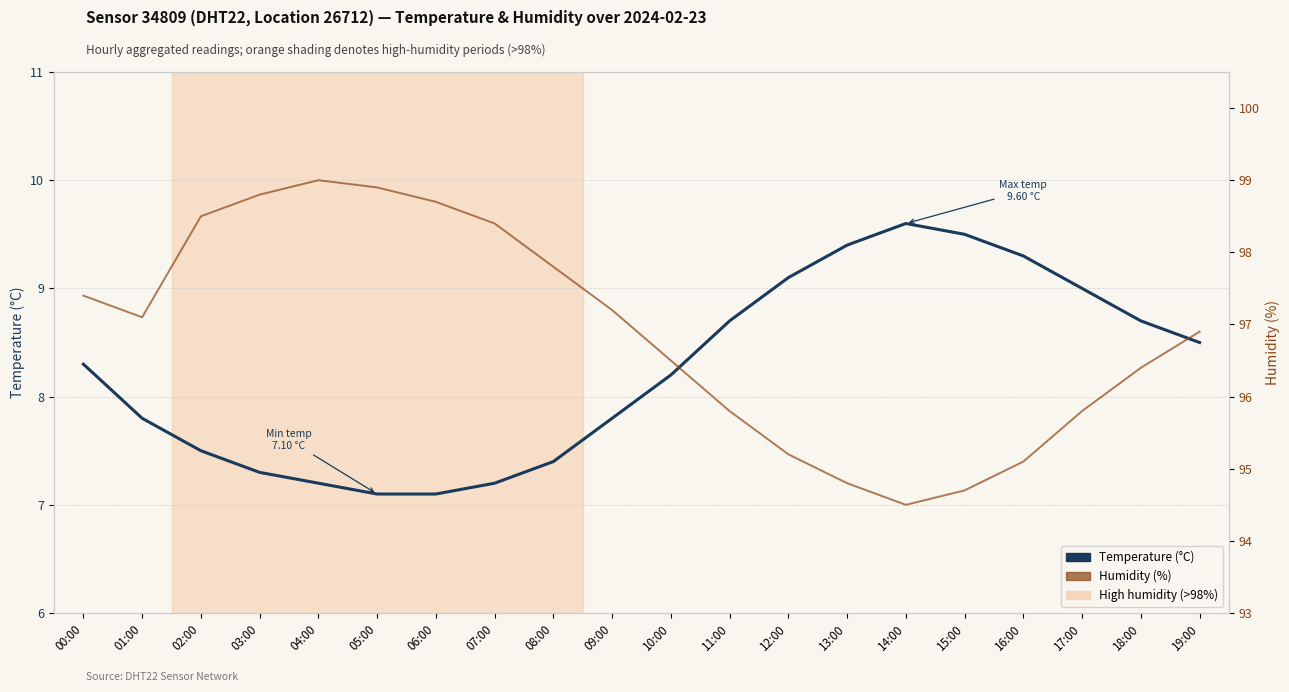

The value of temperature at 14:00 is 4.0. True or false?

False